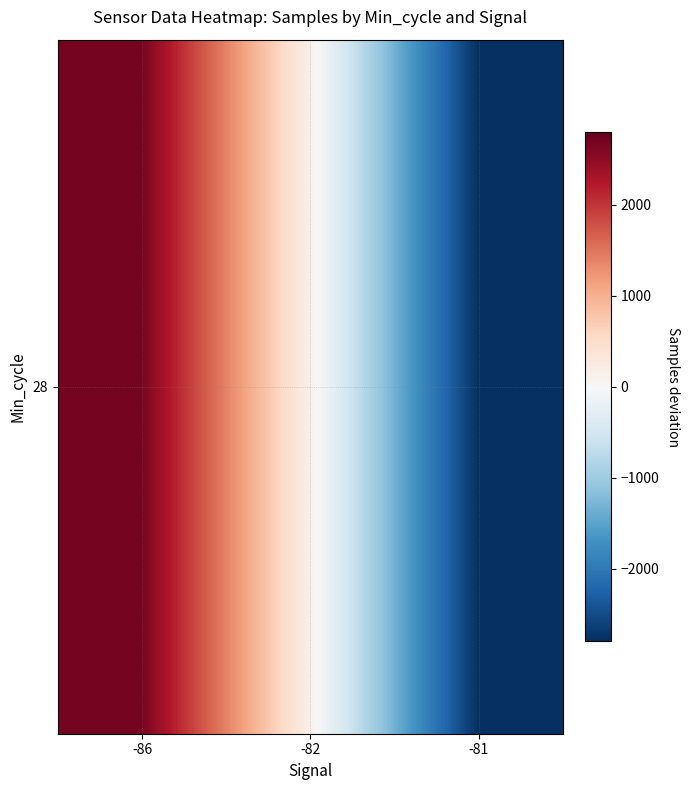

Where does the data first go above 127?

-86